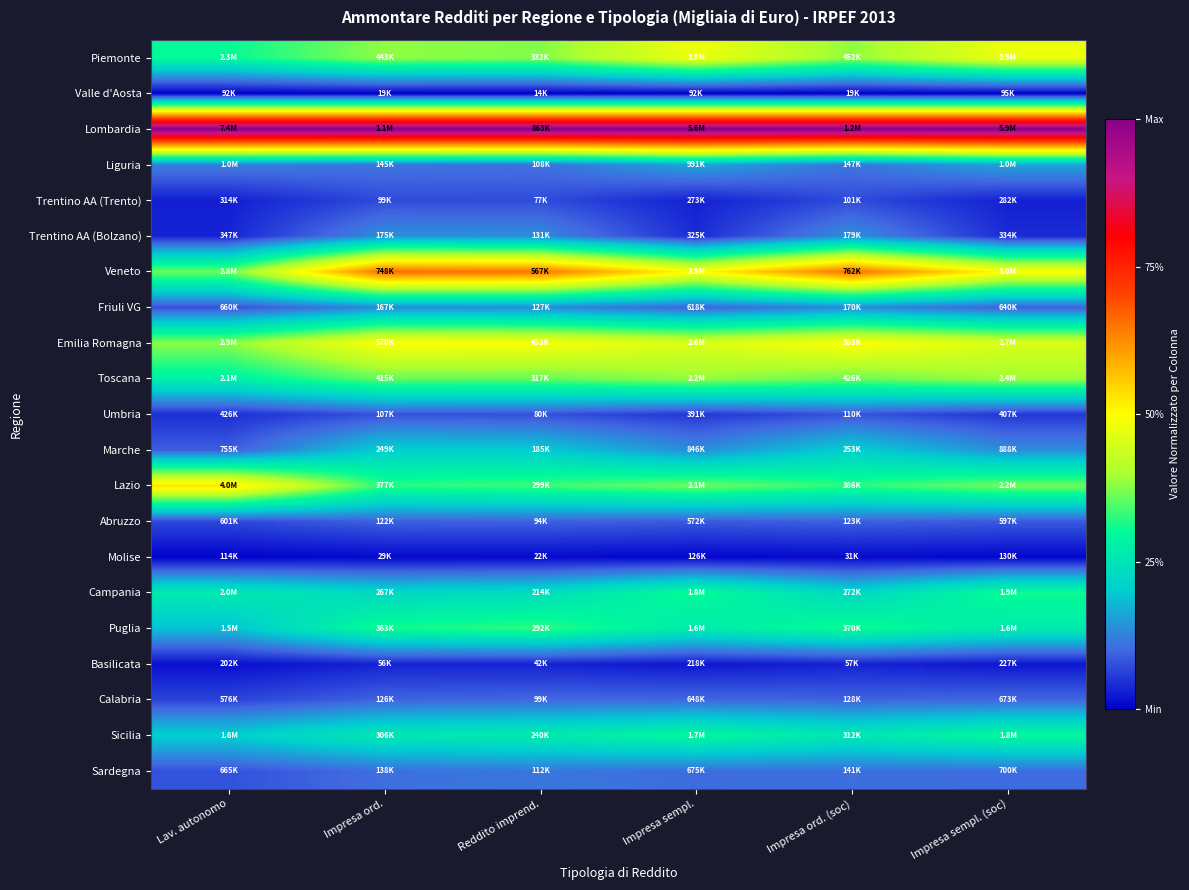

What is the total value across all series at Reddito imprend.?

5.1